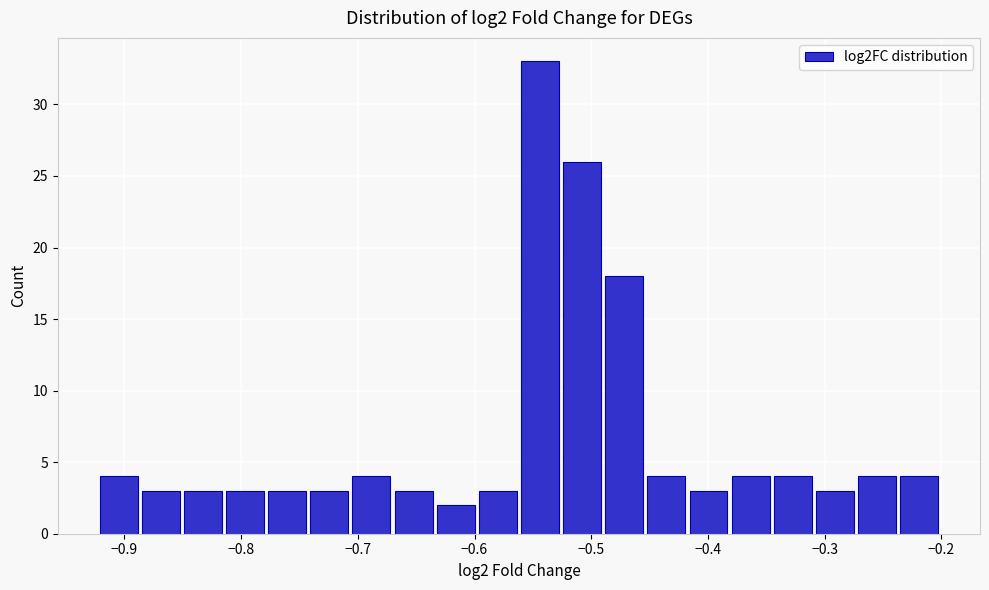

Around what value on the x-axis is the tallest bar? Give the approximate position of its centre, as read against the axis.

-0.54